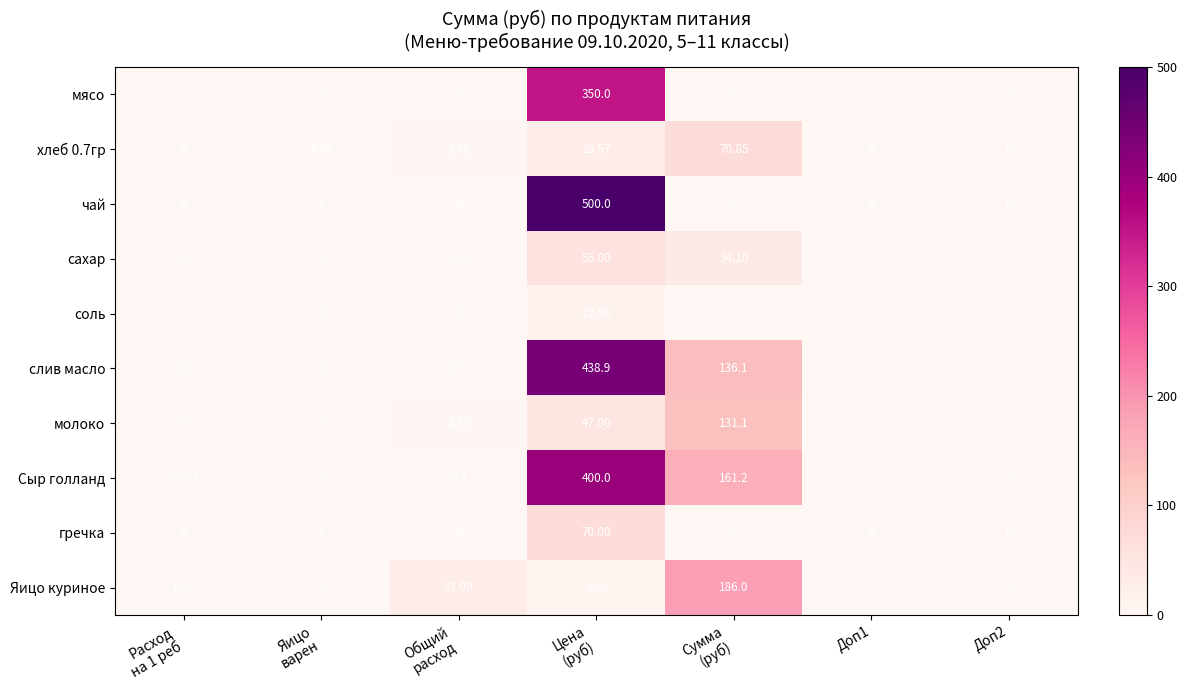

Which series has the widest spread of values?

чай